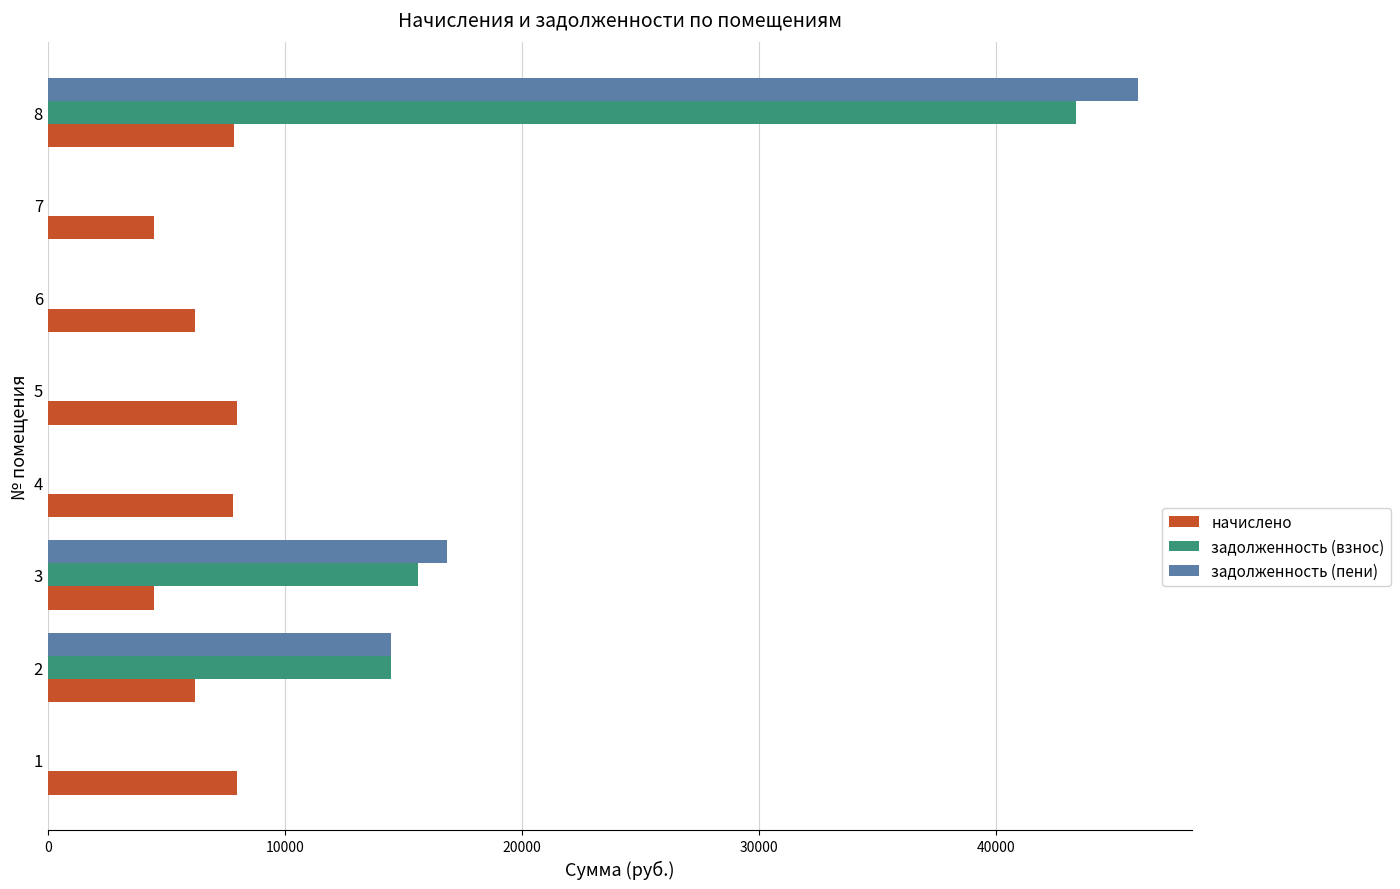

What is the total value across all series at 5?

7973.6